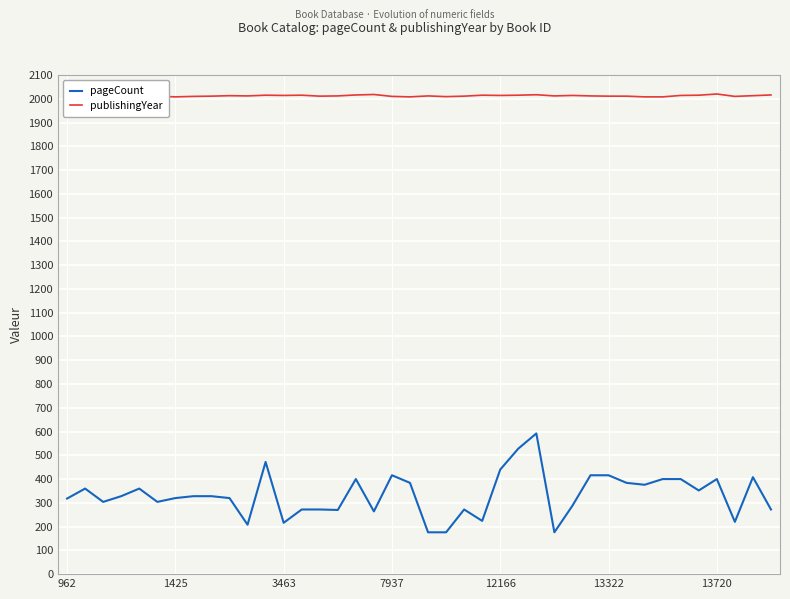

At which label does publishingYear reach its minimum?

962